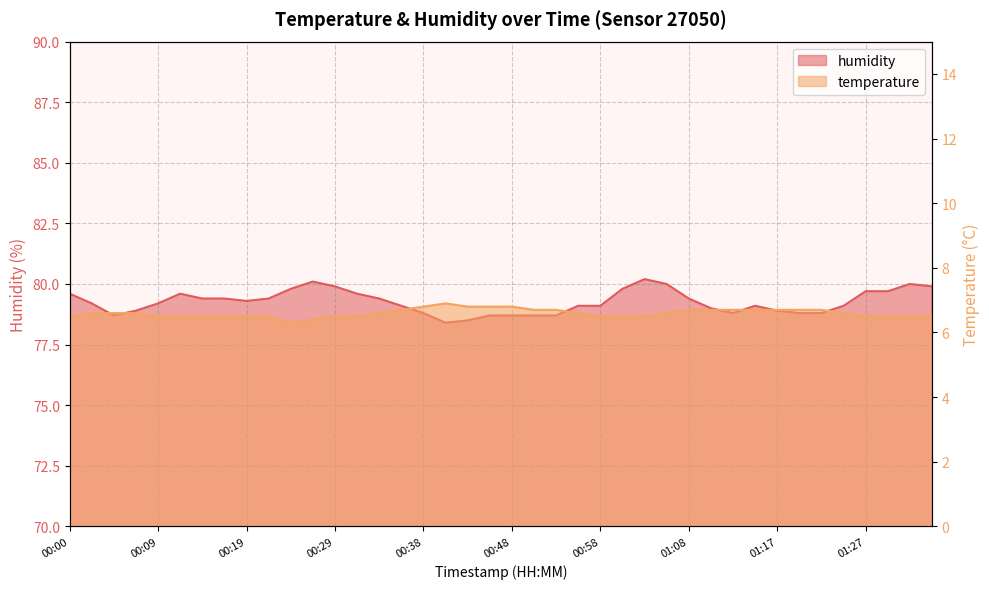

Rank the categories by temperature value from lowest to highest.

00:24, 00:26, 00:00, 00:09, 00:12, 00:14, 00:17, 00:19, 00:21, 00:29, 00:31, 00:58, 01:00, 01:03, 01:27, 01:30, 01:32, 01:34, 00:02, 00:04, 00:07, 00:34, 00:55, 01:05, 01:25, 00:36, 00:51, 00:53, 01:08, 01:10, 01:12, 01:15, 01:17, 01:20, 01:22, 00:38, 00:43, 00:46, 00:48, 00:41